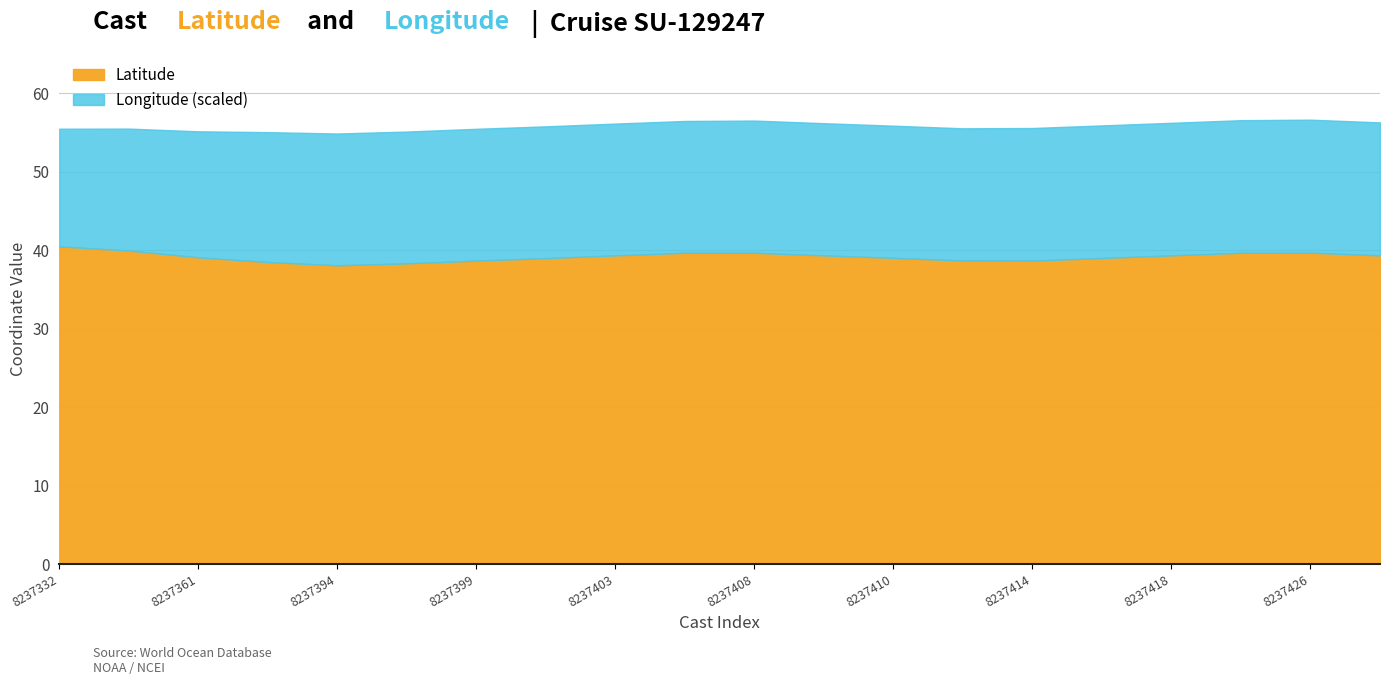

Which category has the highest value across all series?

8237332